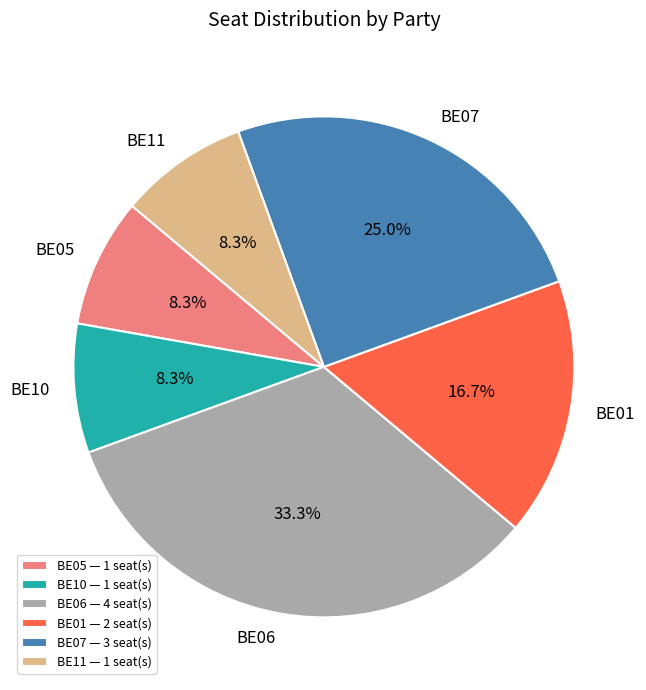

How many slices are in this pie chart?

6